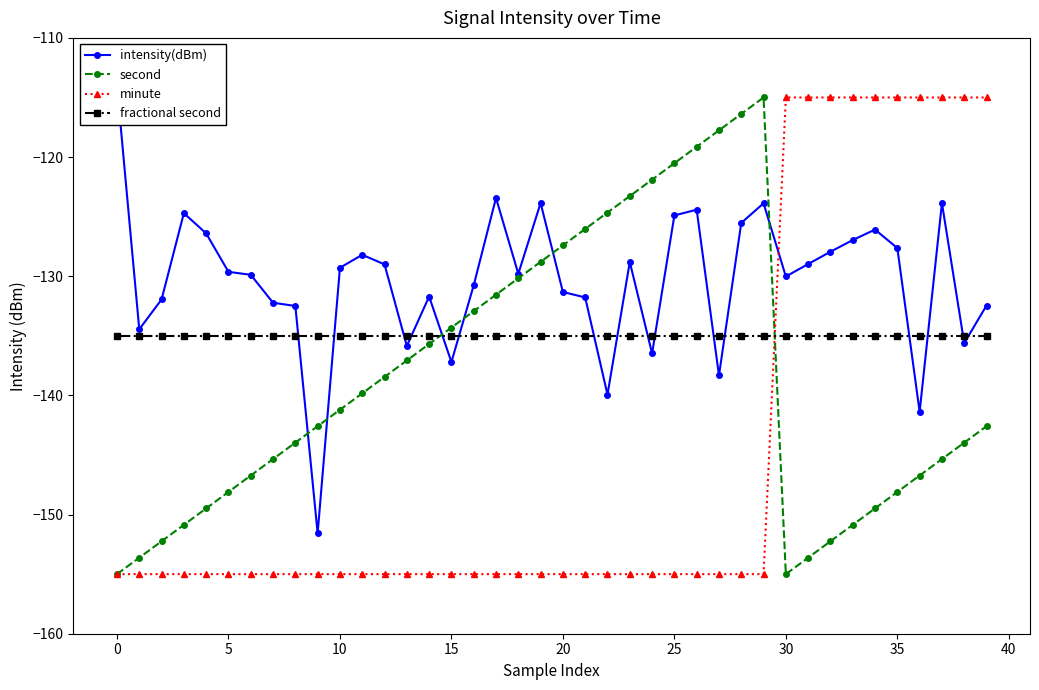

At which category is the sum across all series the highest?

37